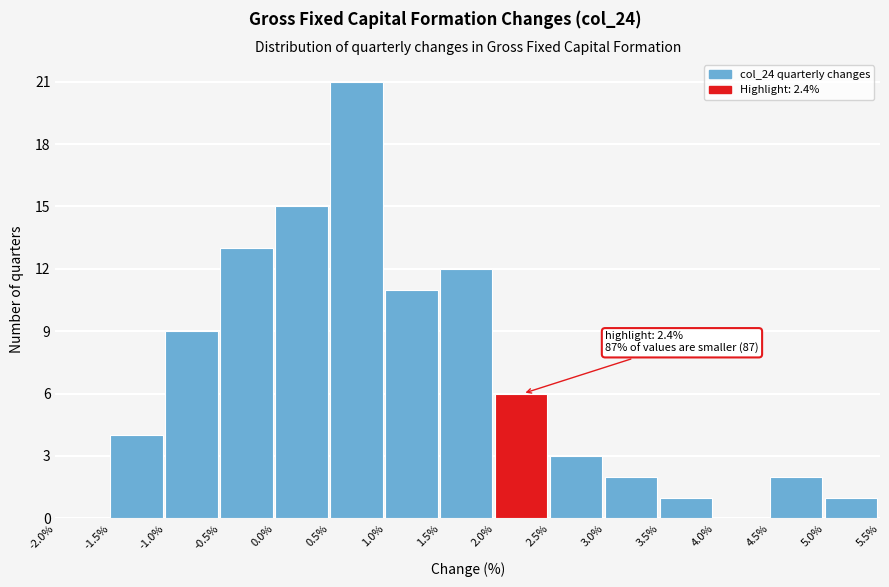

Which range on the x-axis has the tallest bar?

0.5% to 1.0%